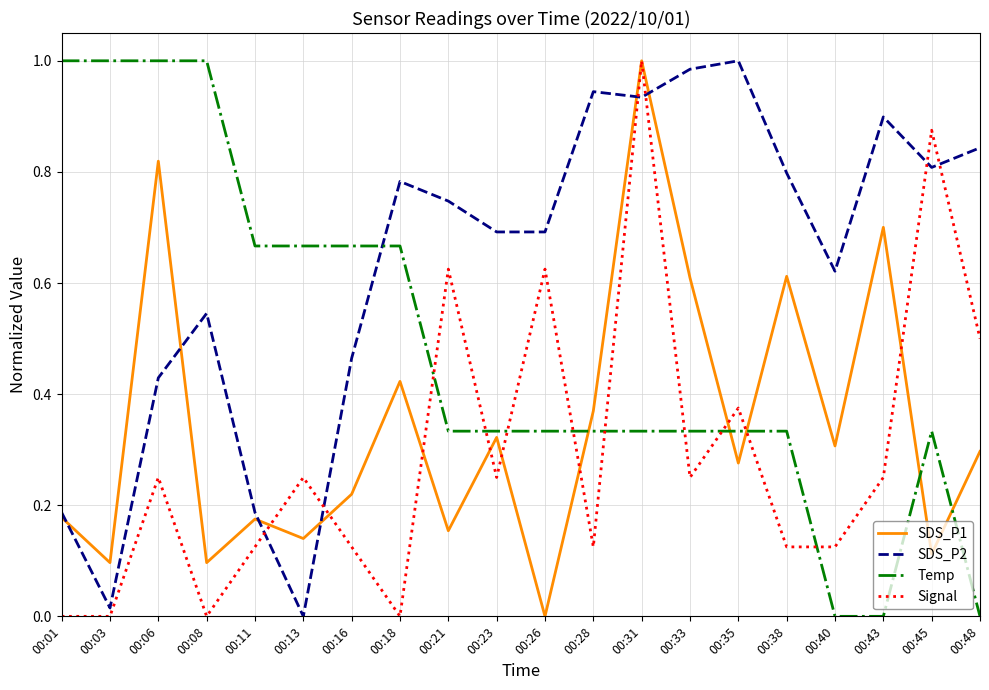

How many distinct data groups are displayed?

4